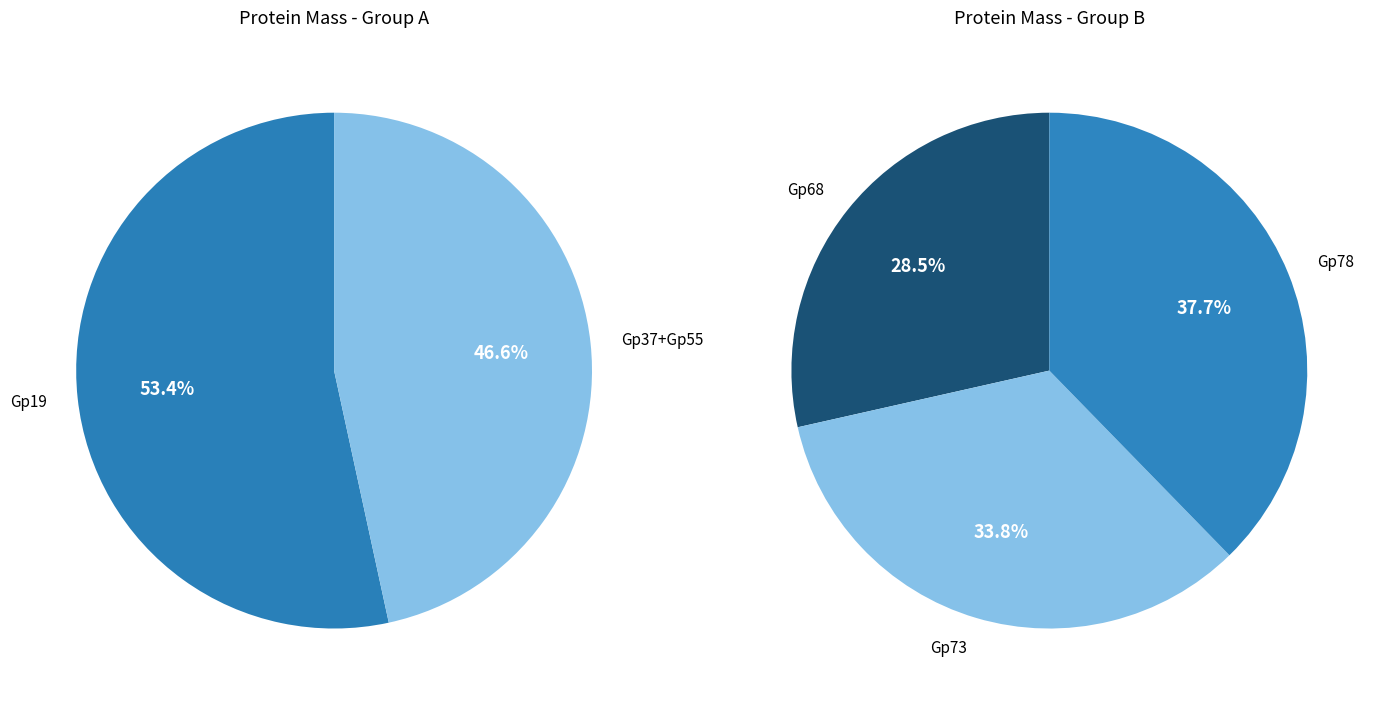

Which slice is the smallest?

Gp68